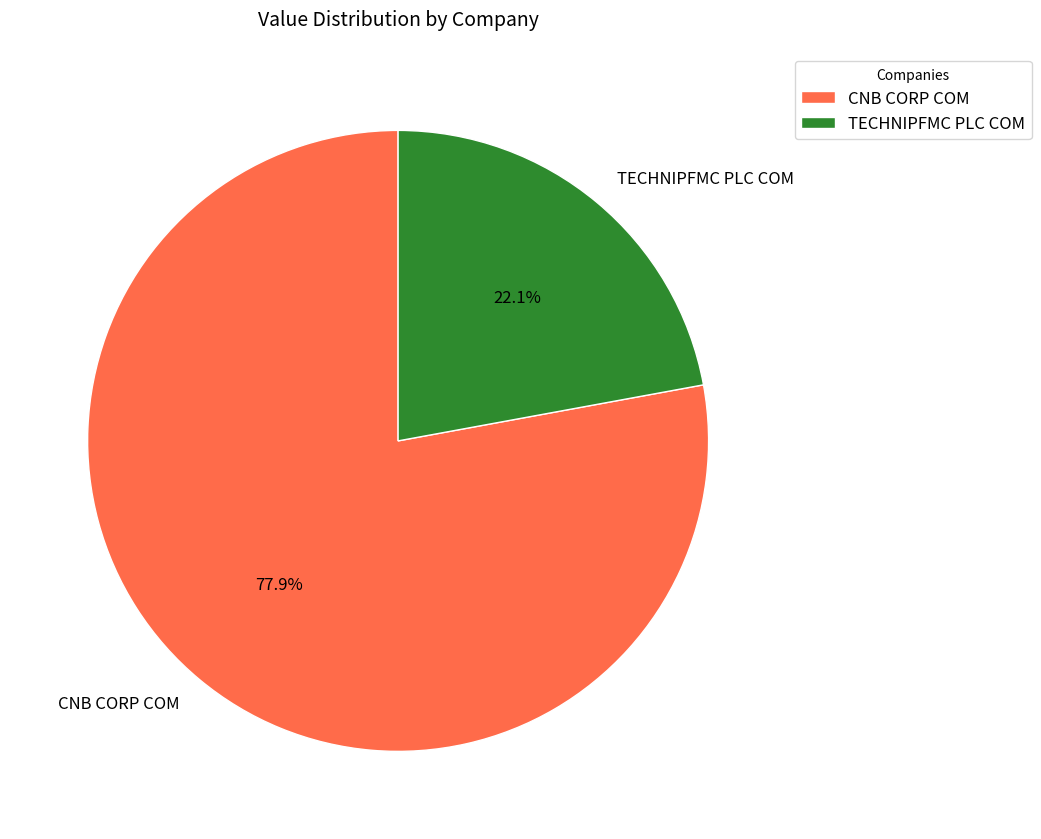

Count the number of slices in the pie.

2